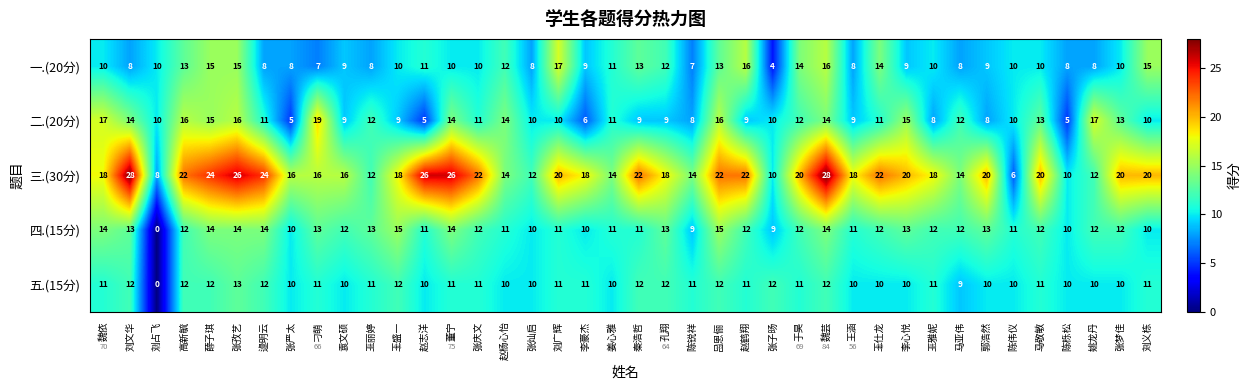

What is the total value across all series at 高新毓?

75